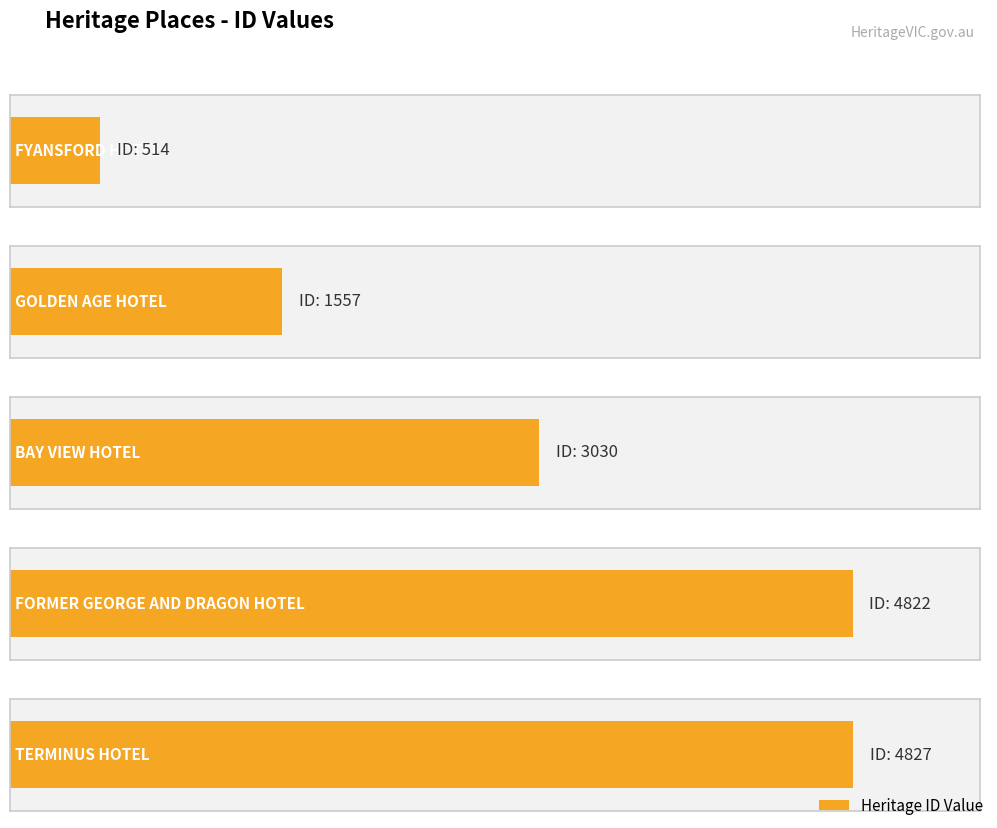

What is the difference between the second highest and minimum values?

4308